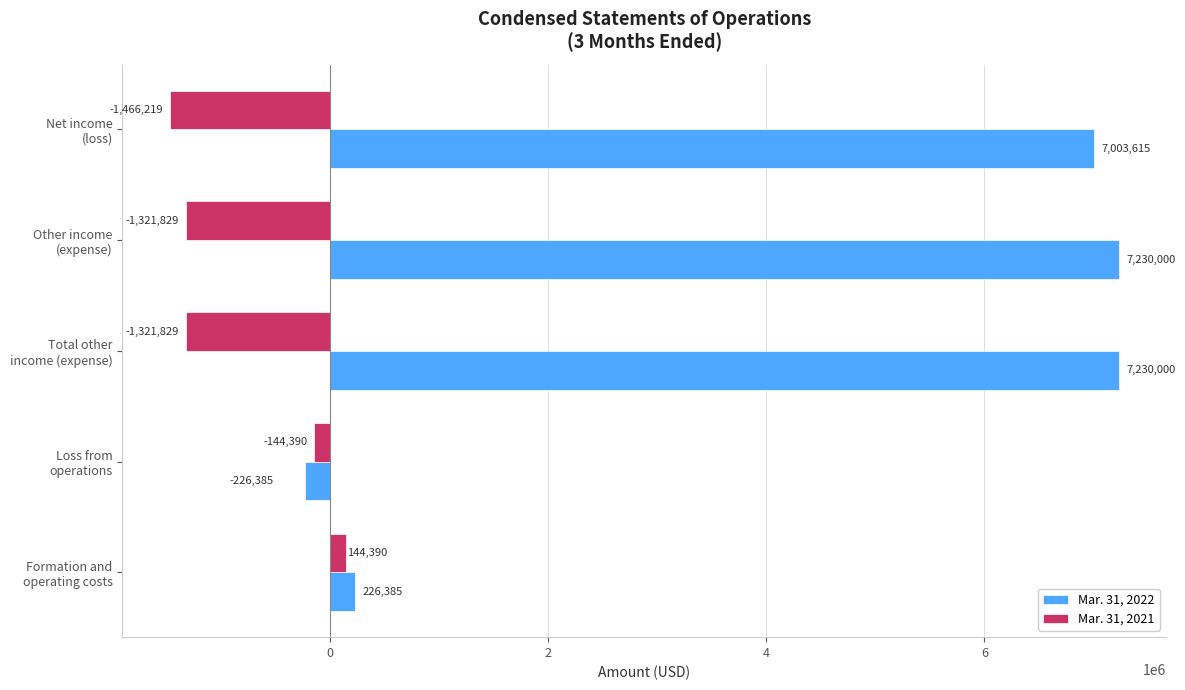

List the series in order of their overall mean, highest first.

Mar. 31, 2022, Mar. 31, 2021